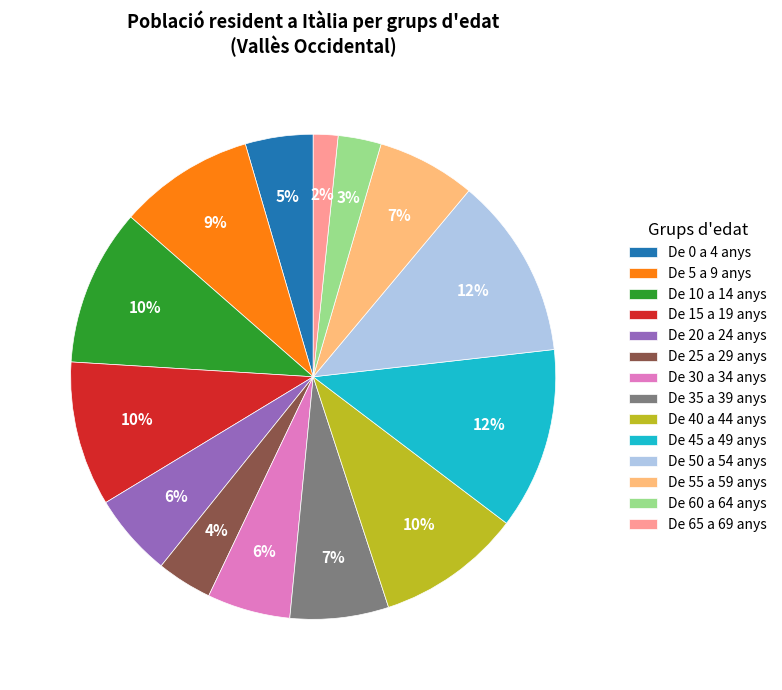

What percentage is the De 10 a 14 anys slice, to the nearest percent?

10%